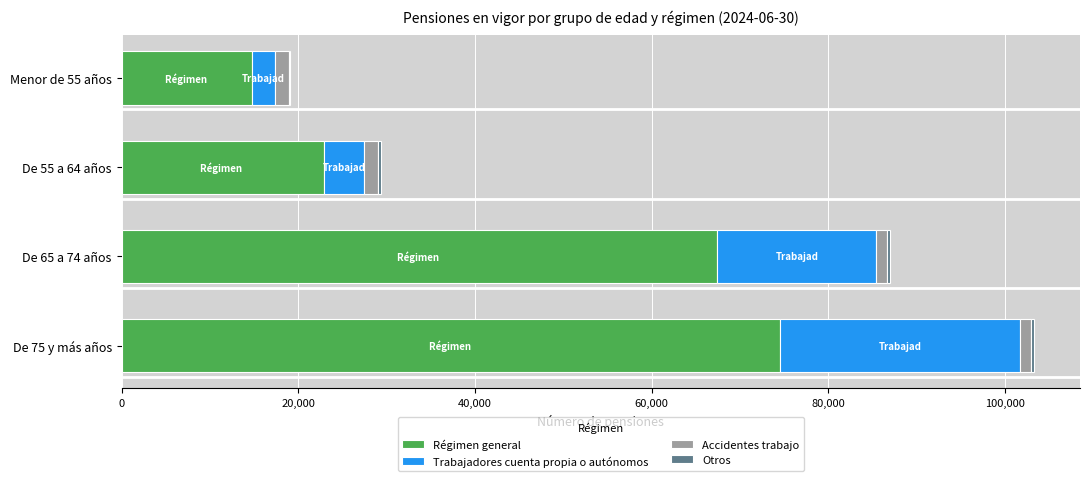

At which category is the sum across all series the highest?

De 75 y más años